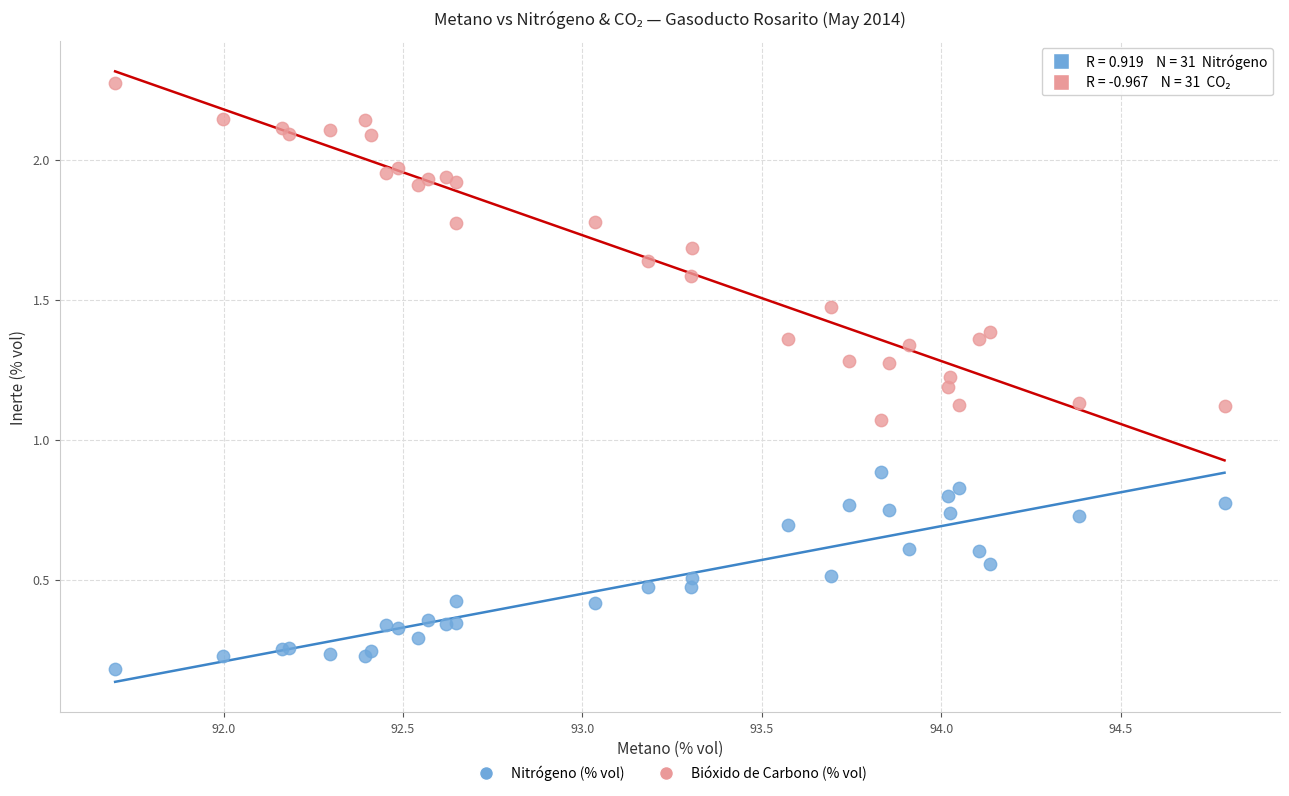

Which series contains the highest Y value?

Bióxido de Carbono (% vol)